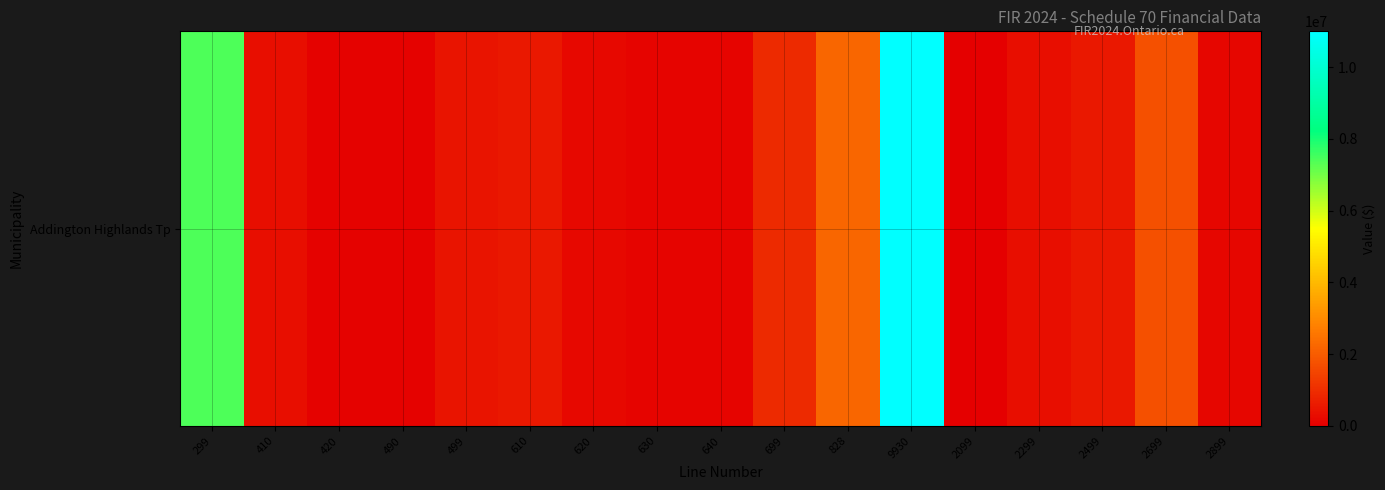

Which has a higher value, 499 or 828?

828